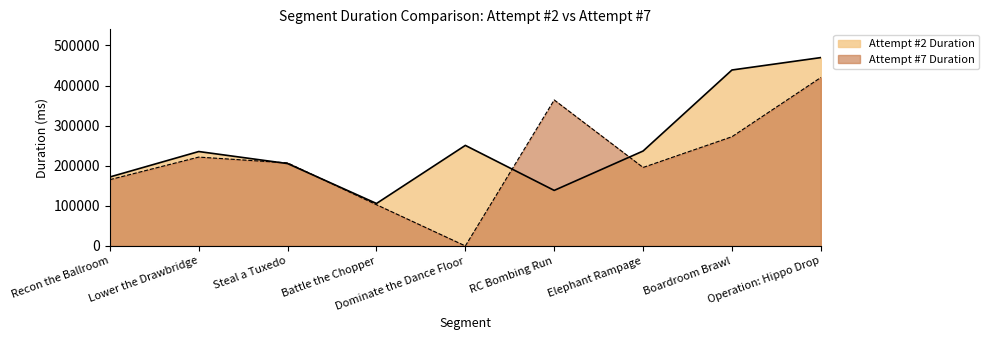

What is the average value of the Attempt #2 Duration series?

250418